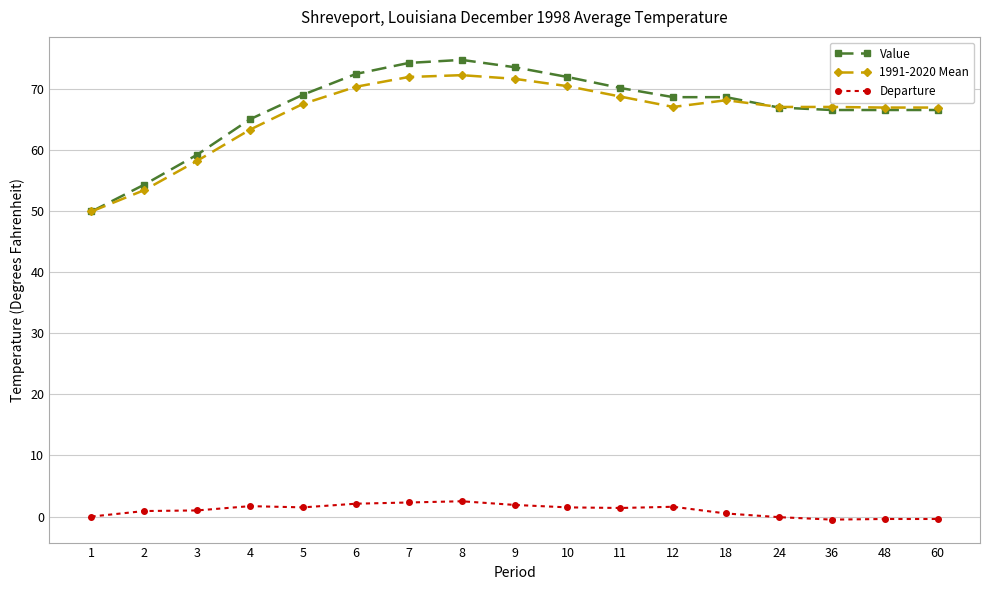

Which series ends up on top after the final intersection of 1991-2020 Mean and Value?

1991-2020 Mean